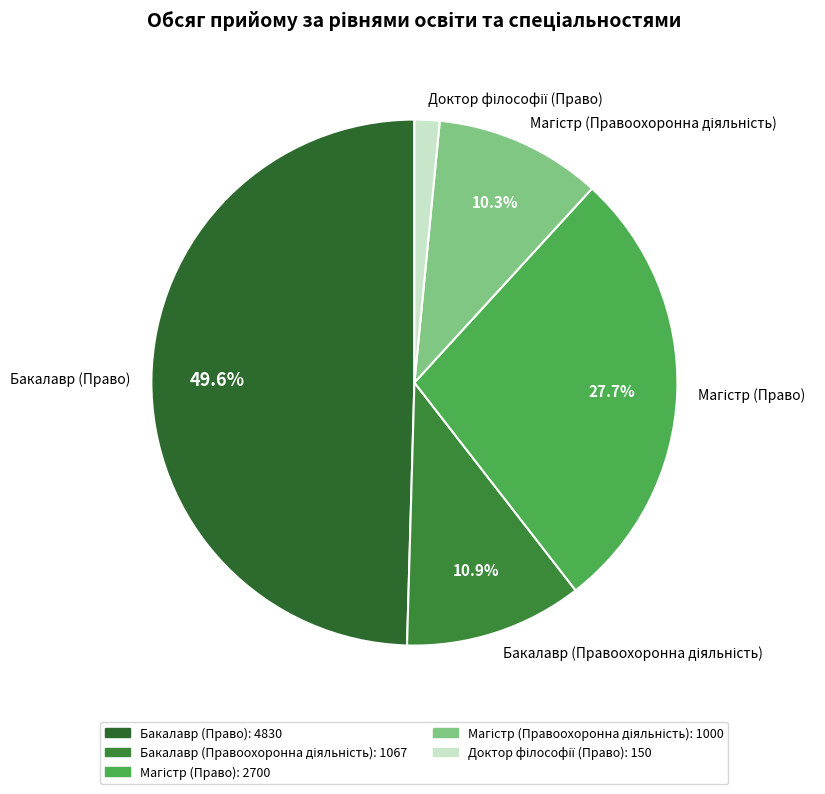

How much of the chart is everything except Бакалавр (Право)?

50.4%